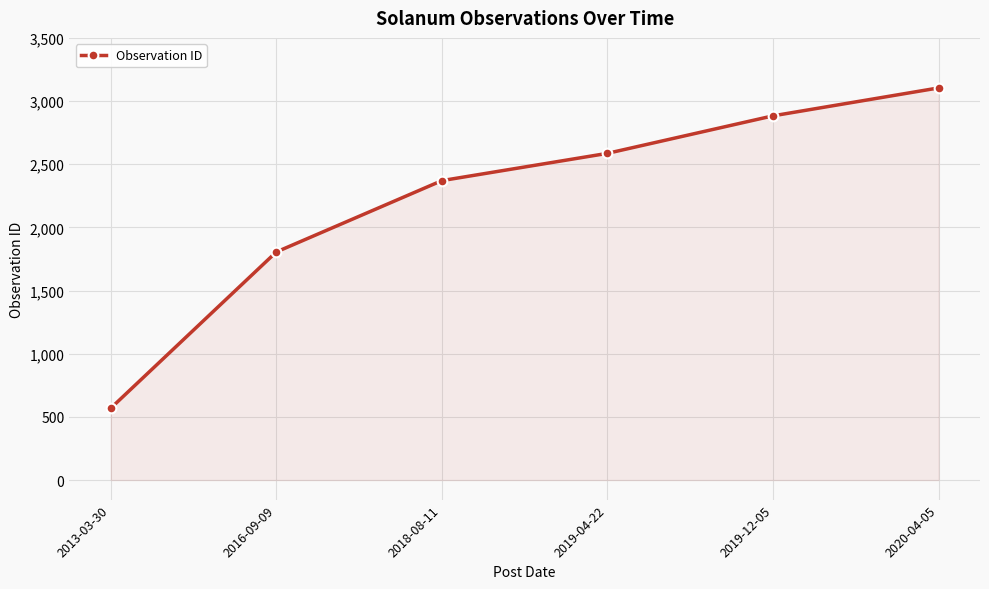

The value at 2013-03-30 is 568. True or false?

True